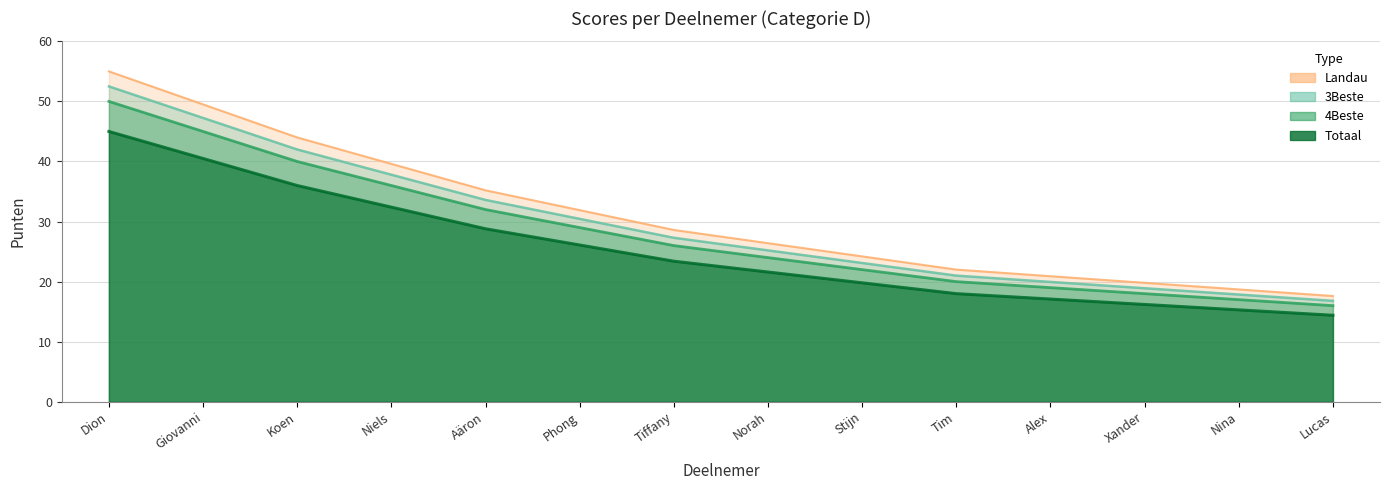

True or false: Landau has a value of 30.4 at Dion.

False